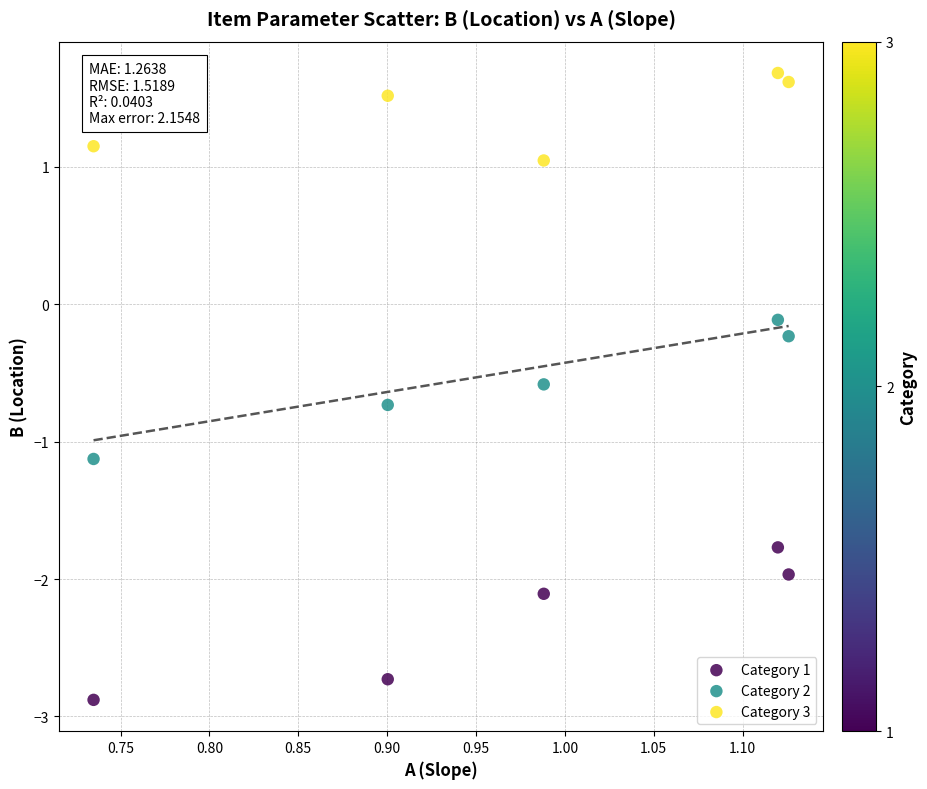

Across all data points, what is the range of Y values (max minus min)?

4.6